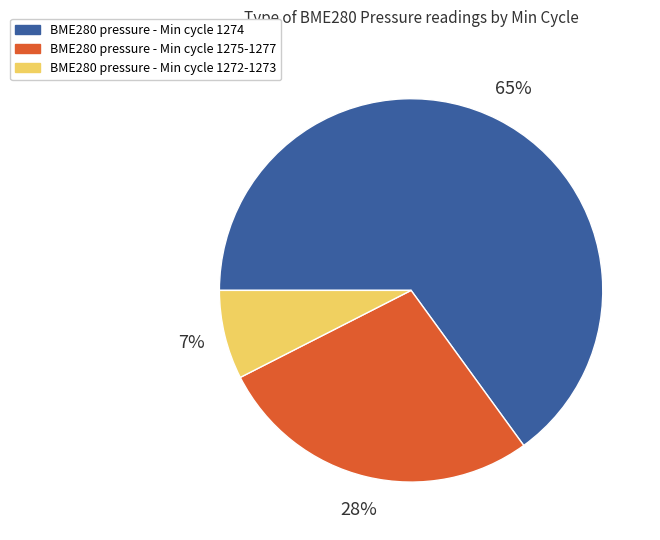

Is there a majority slice in this chart?

Yes